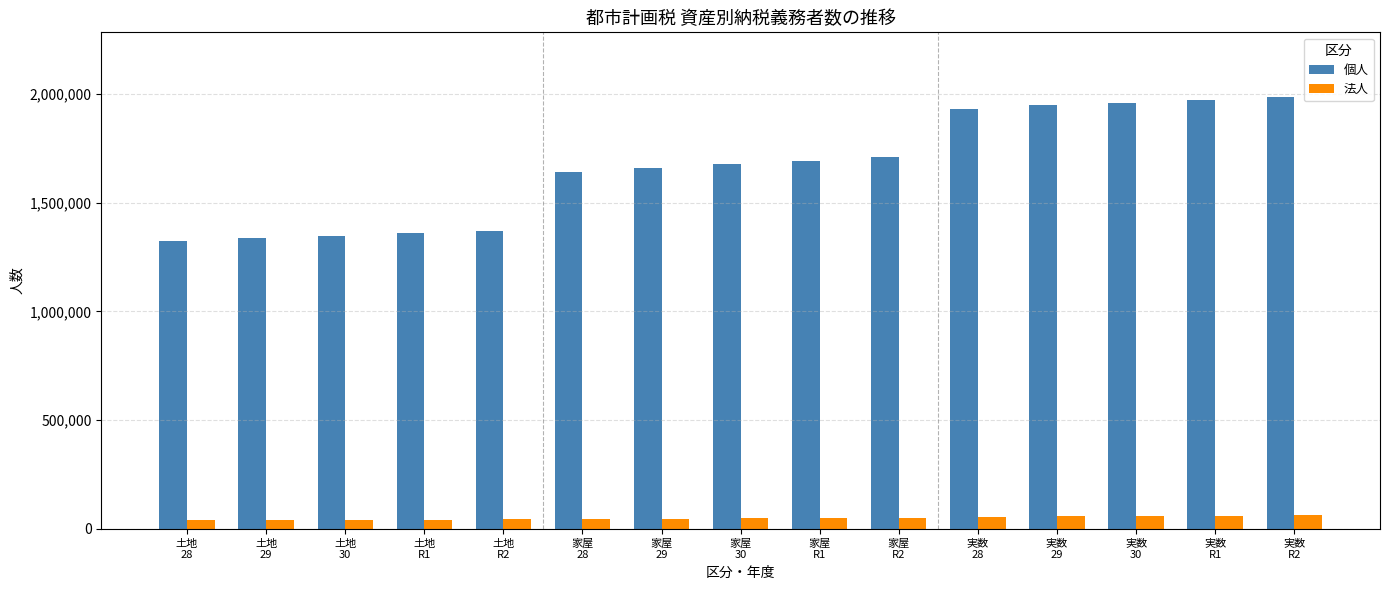

What is the maximum value for 法人?

61722